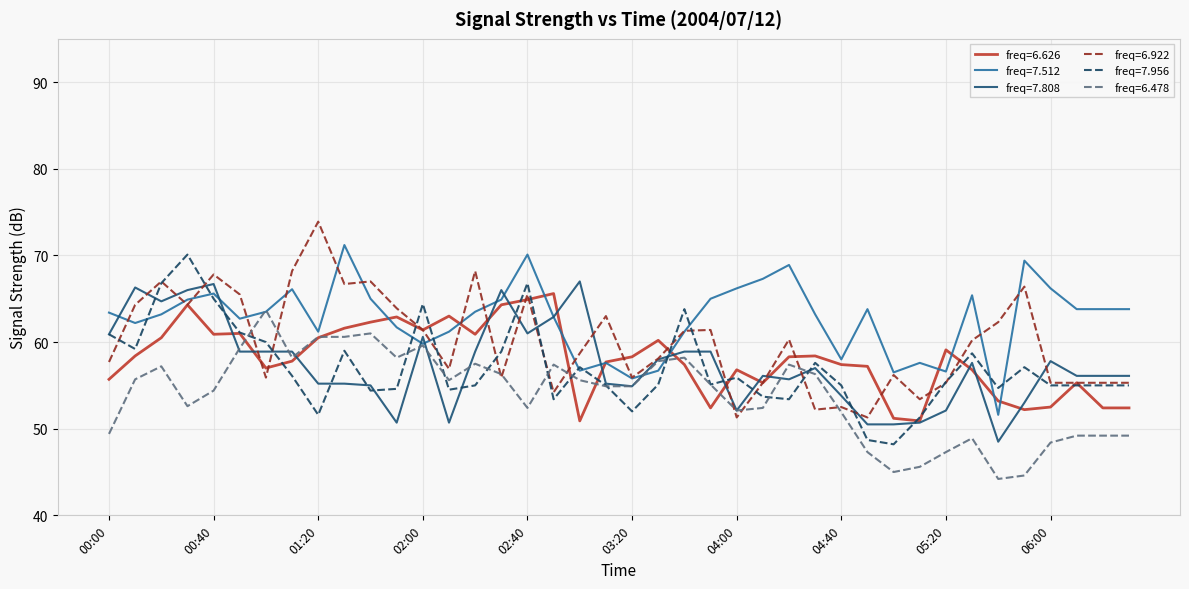

What is the maximum value for freq=7.956?

70.1